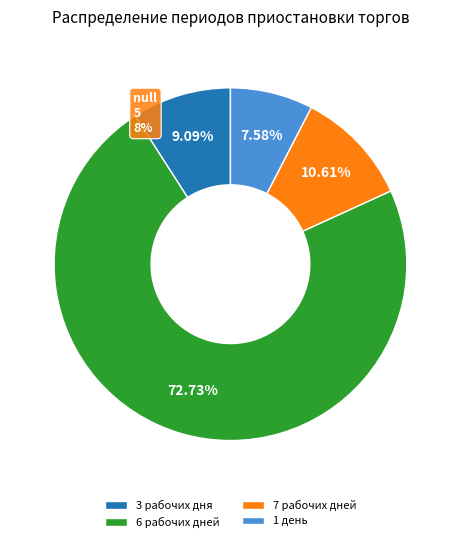

Which has a higher value, 1 (календарных) - ОФЗ 46023 or 3 (рабочих дней)?

3 (рабочих дней)